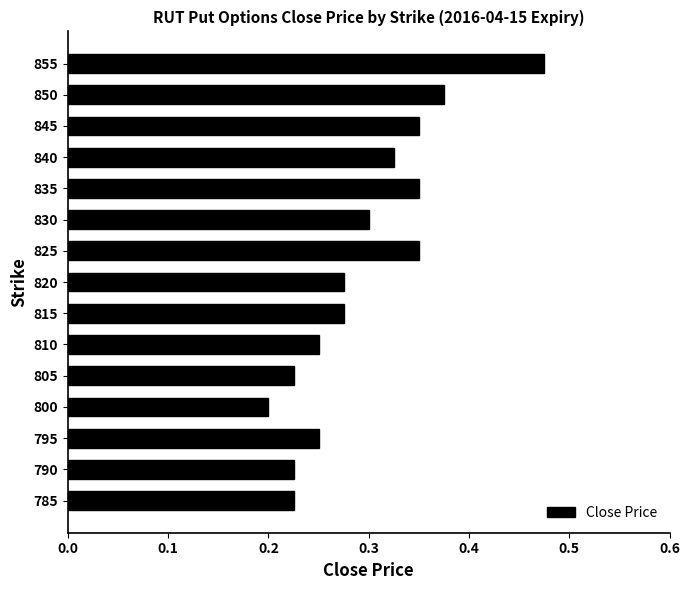

Between 785 and 820, which is larger?

820